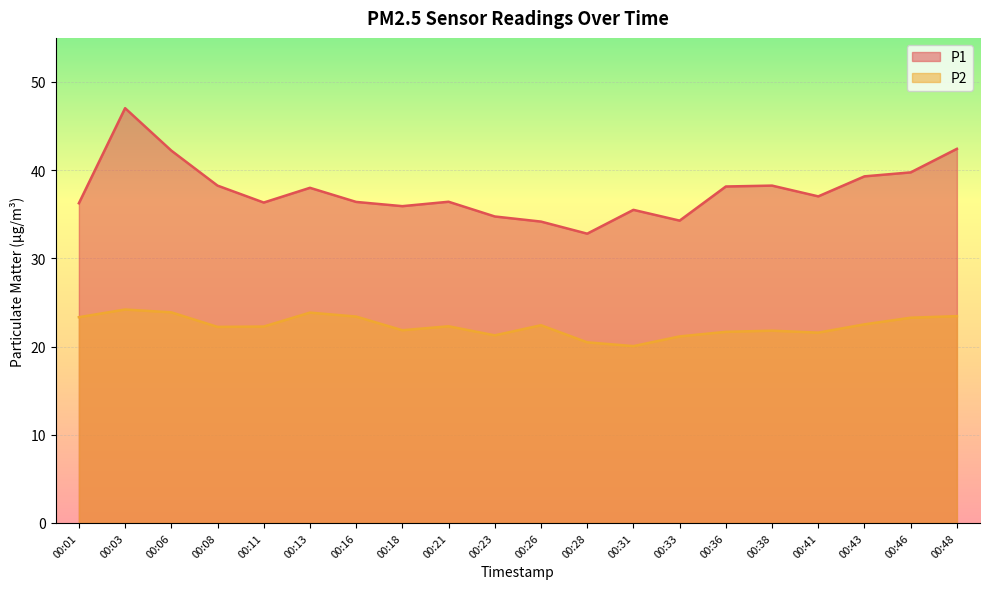

How many distinct data groups are displayed?

2